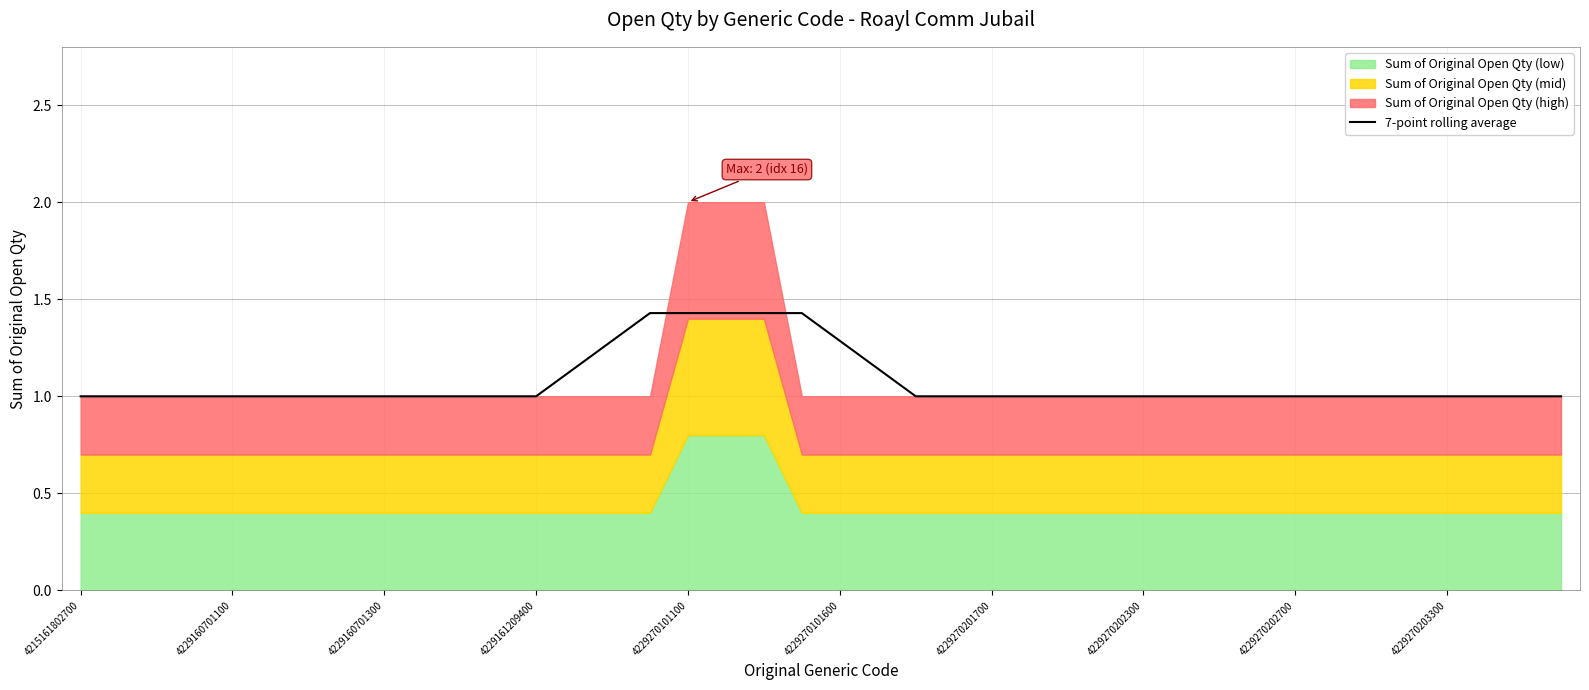

What is the difference between the maximum and minimum values?

0.4